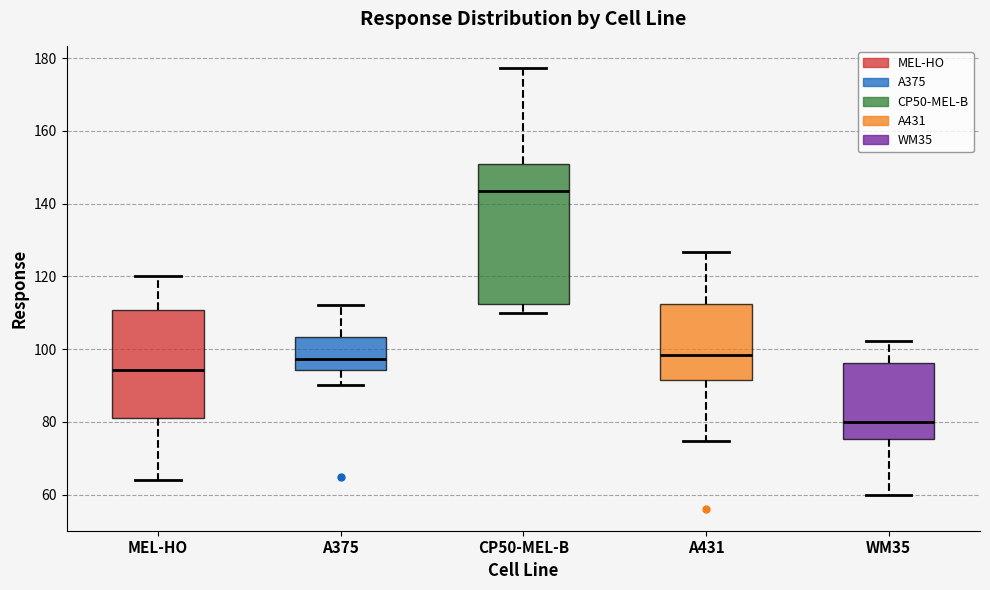

Reading left to right, transcribe this box plot: for each box, give where its median line is, the range the box spans, and where its two whiskers end, as read against the y-axis. The values are not printed on the chart, so give them approximately, as read against the axis.

MEL-HO: median 94, box 80 to 110, whiskers 64 to 120
A375: median 98, box 94 to 104, whiskers 90 to 112
CP50-MEL-B: median 144, box 112 to 152, whiskers 110 to 178
A431: median 98, box 92 to 112, whiskers 74 to 126
WM35: median 80, box 76 to 96, whiskers 60 to 102